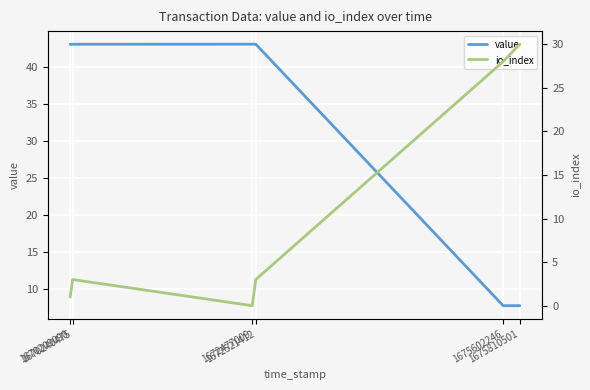

The value of value at 1675810501 is 12.4. True or false?

False